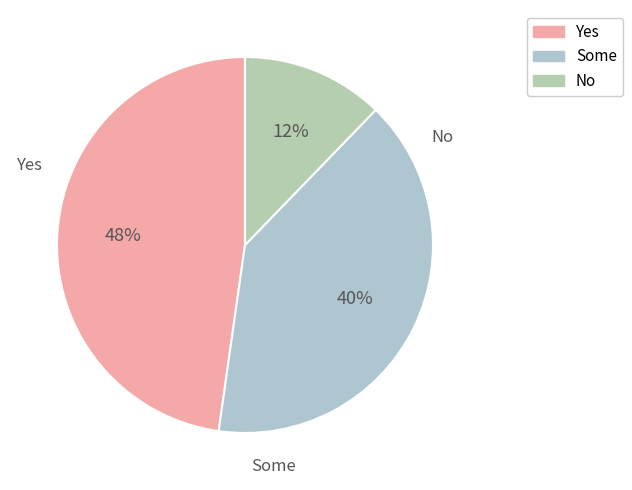

To the nearest percent, what is the difference between the largest and smallest slice percentages?

36%